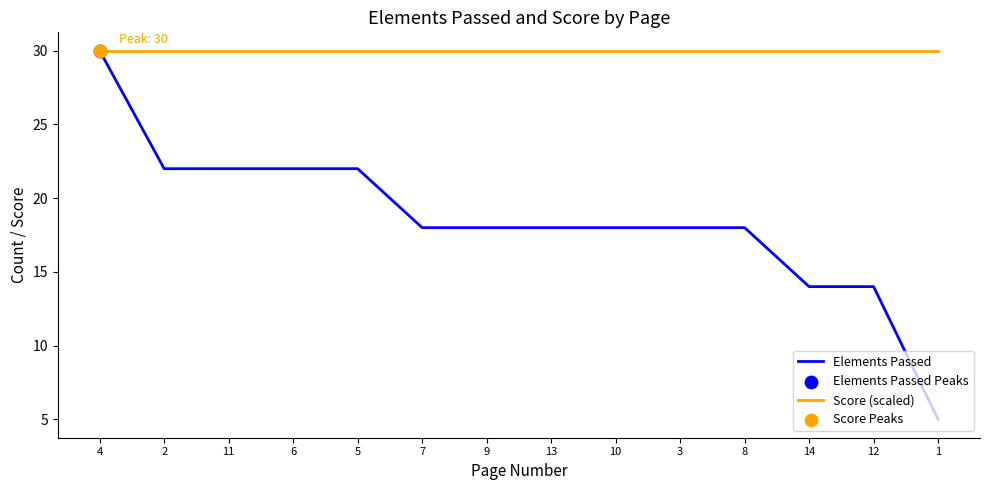

Which series has the largest range (max minus min)?

Elements Passed